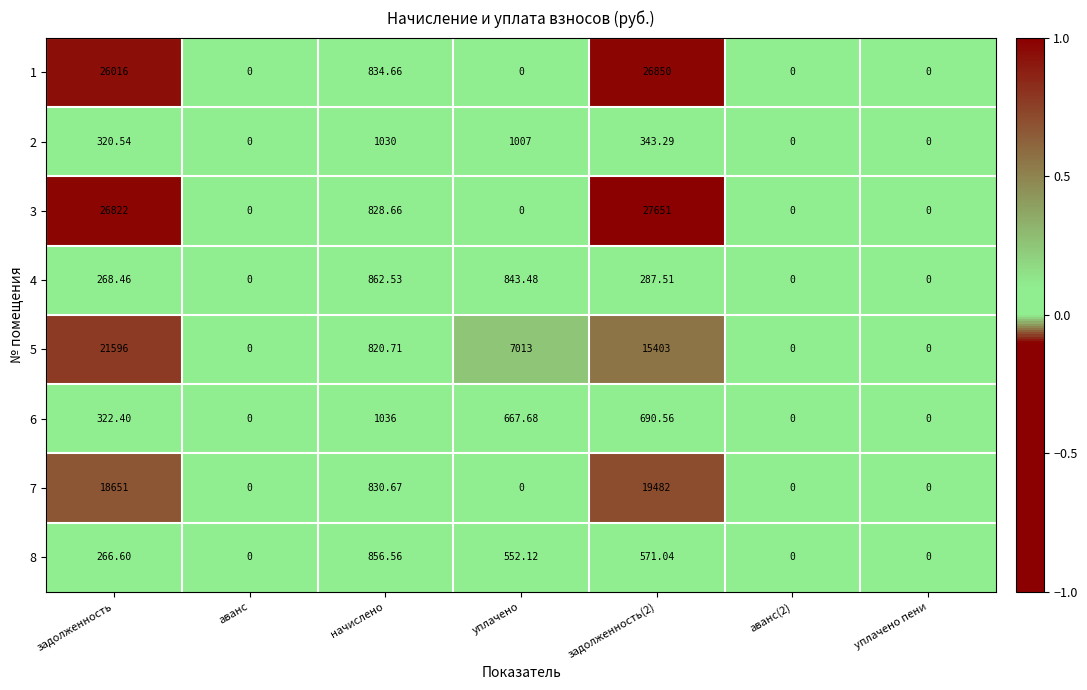

Which series has the widest spread of values?

3